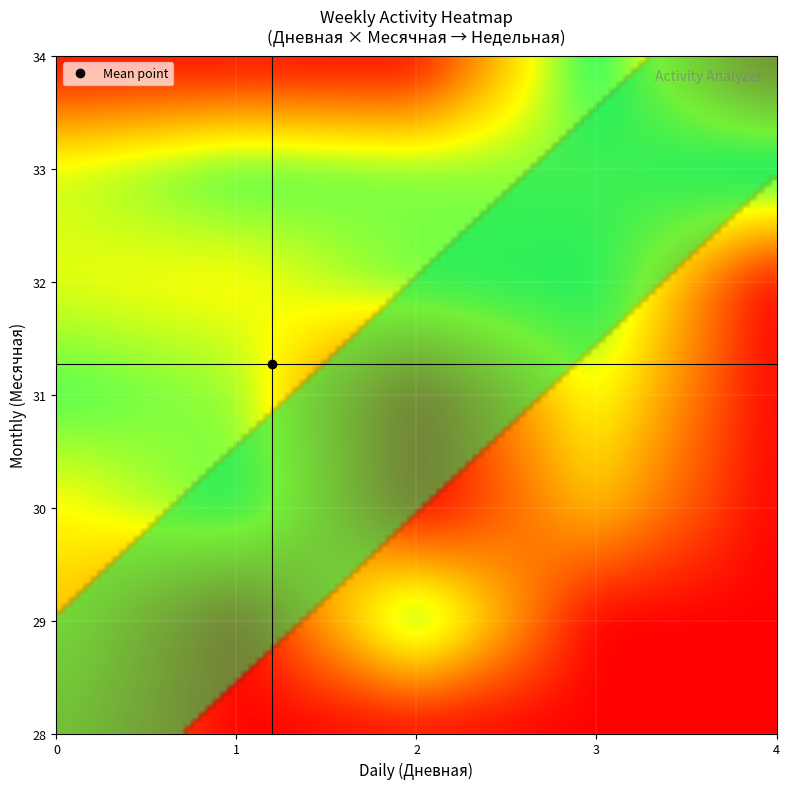

Which series has the largest total across all categories?

3